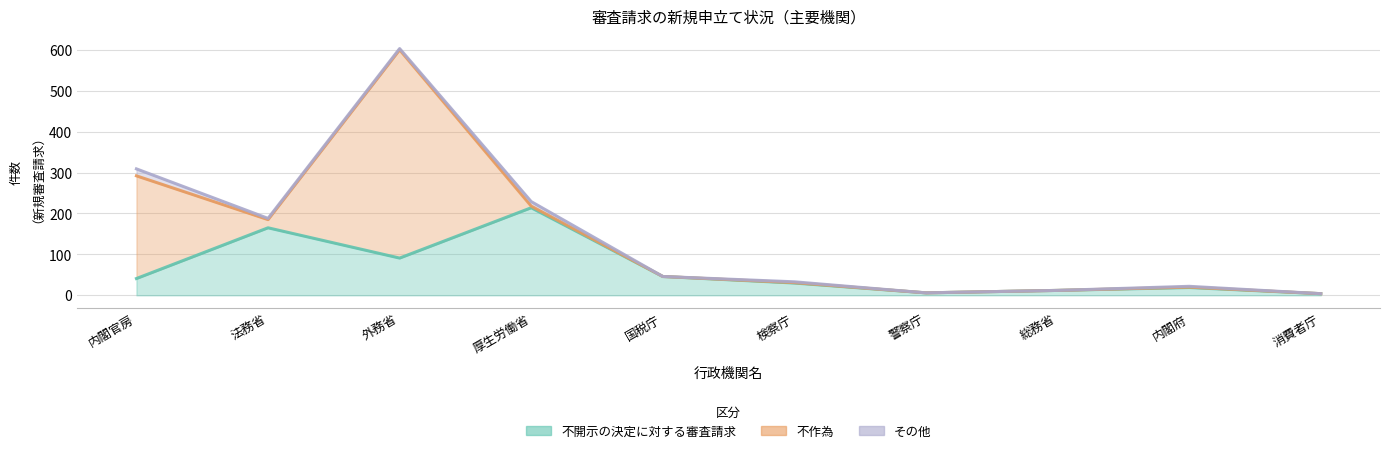

At which category does the chart reach its peak across all series?

外務省